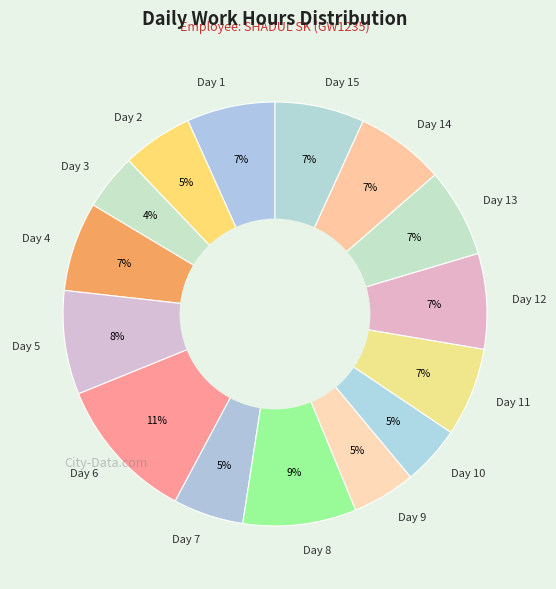

To the nearest percent, what is the combined percentage of Day 14 and Day 5?

15%